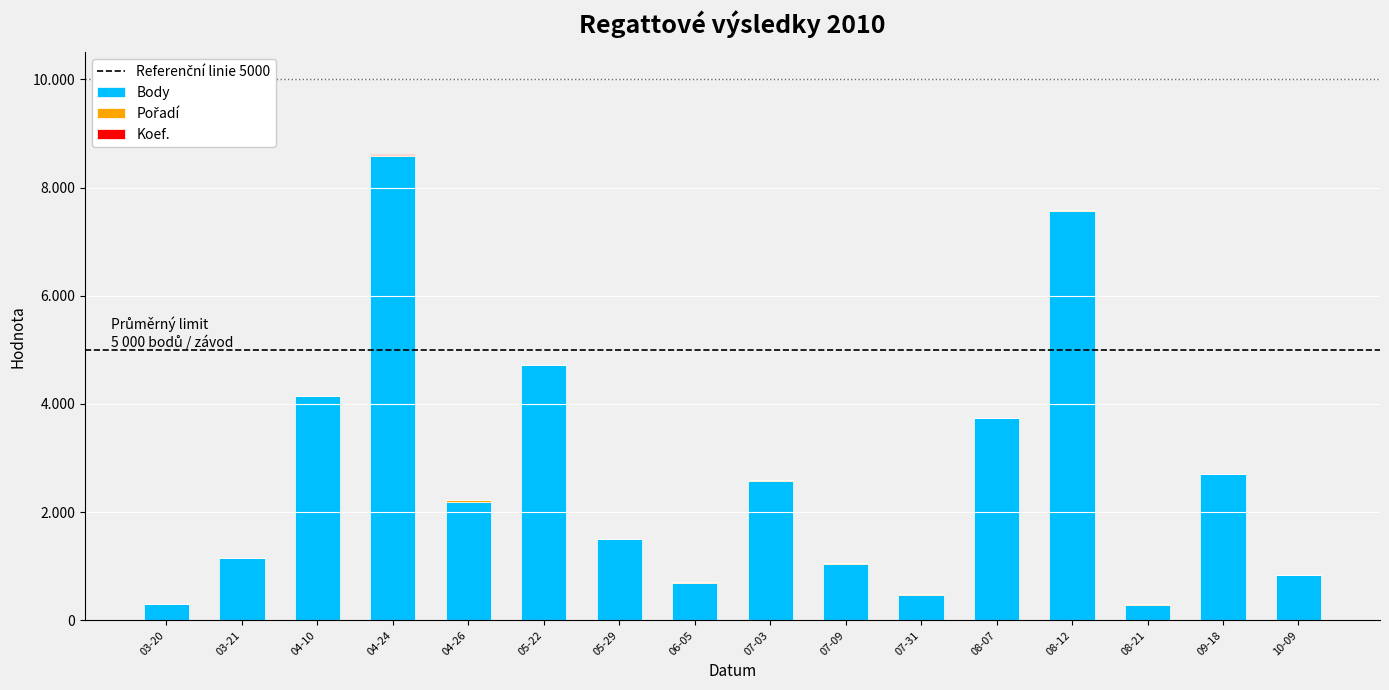

Are the bars horizontal?

No